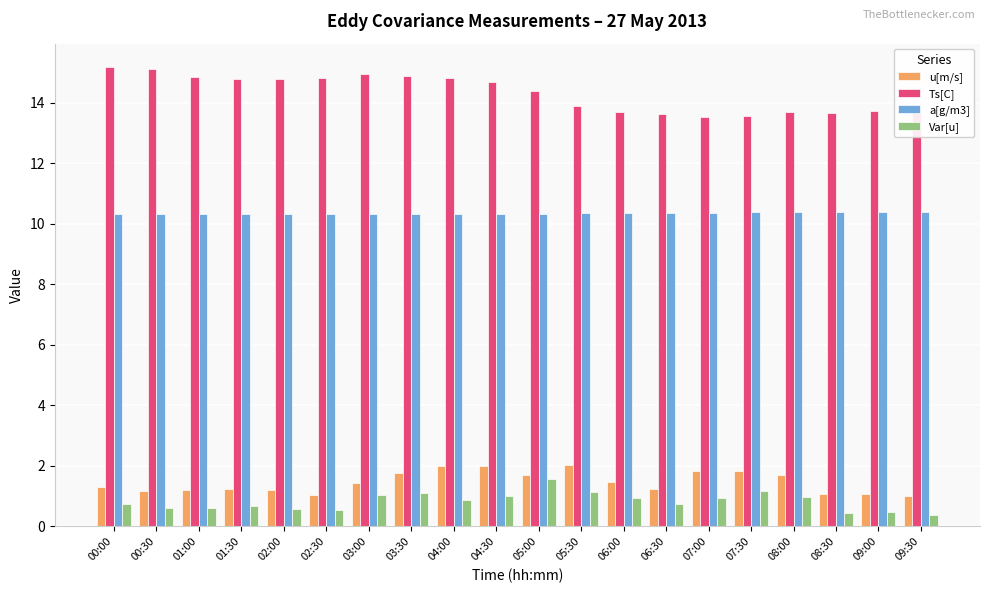

Rank the series at 06:00 from highest to lowest value.

Ts[C], a[g/m3], u[m/s], Var[u]